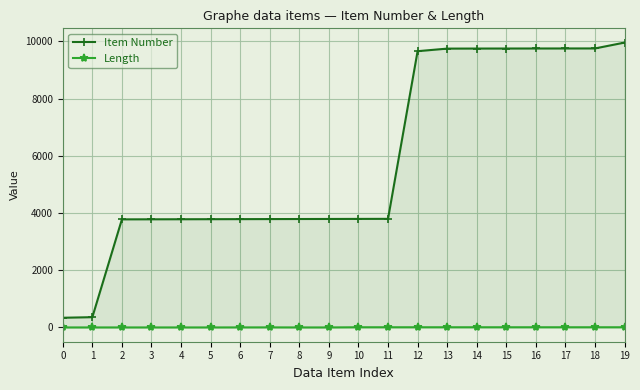

Which series changed the most between 2 and 15?

Item Number